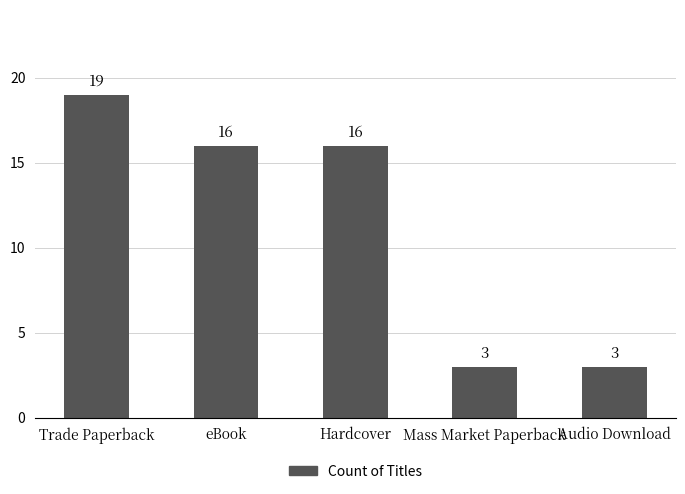

Reading right to left, what are all the values shown in this chart?

Audio Download=3	Mass Market Paperback=3	Hardcover=16	eBook=16	Trade Paperback=19